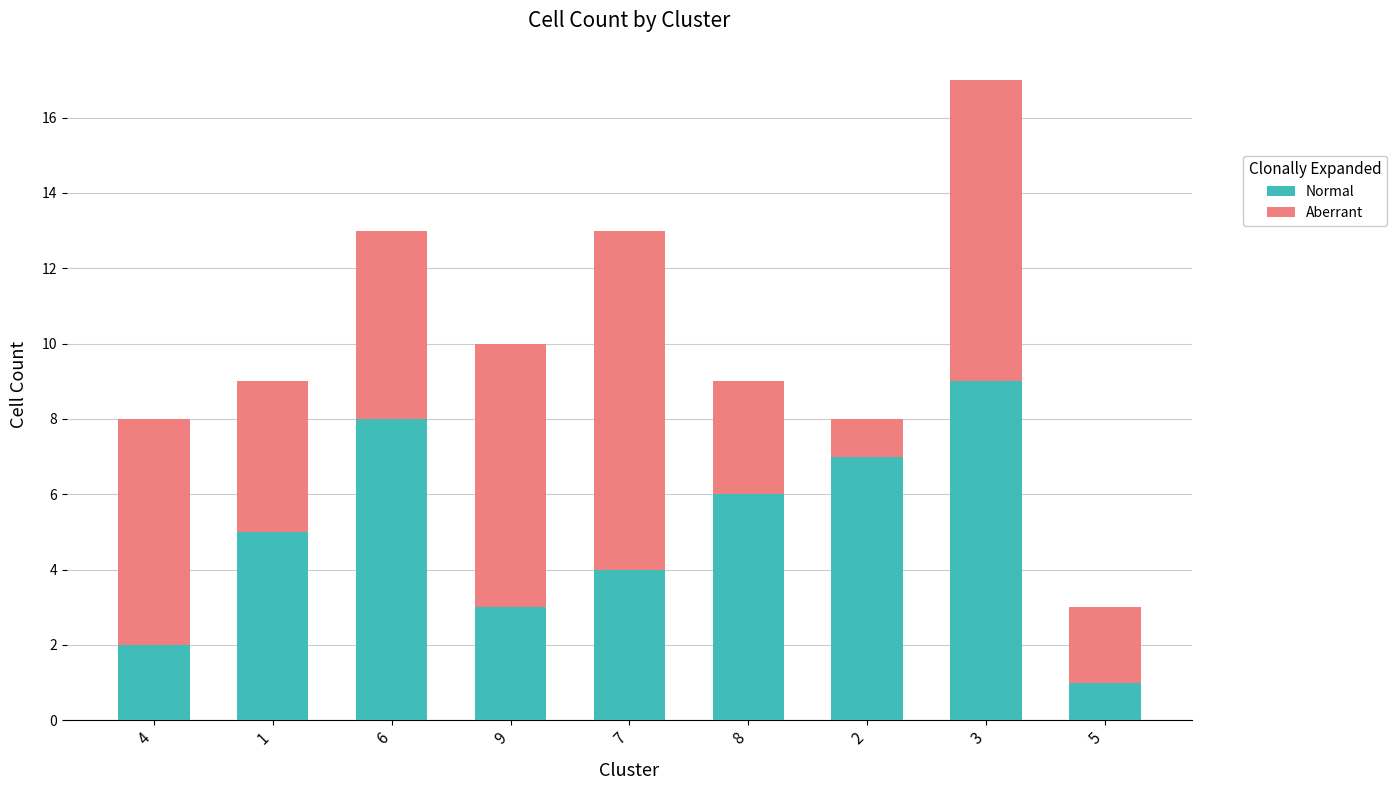

Does the chart contain any negative values?

No